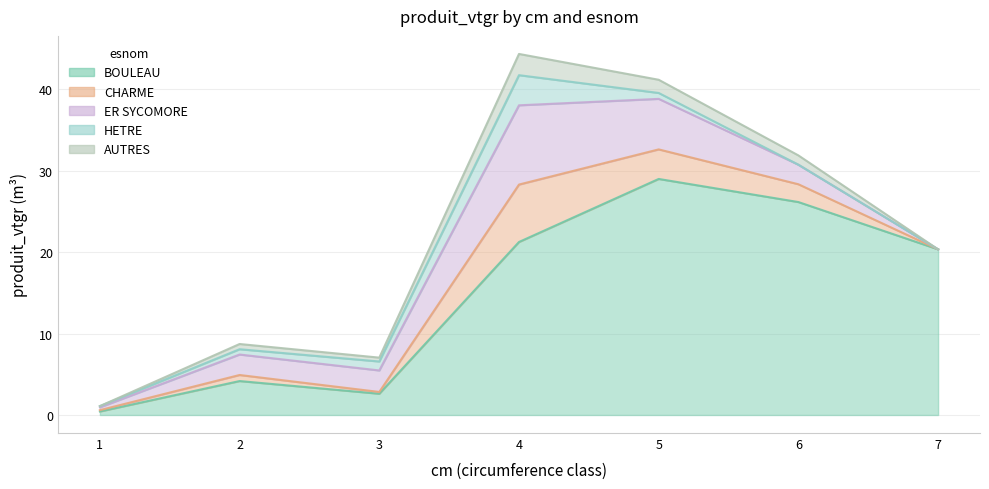

Reading left to right, list all the values displayed in this chart.

BOULEAU: 0.4	4.2	2.6	21.2	29.0	26.1	20.3
CHARME: 0.2	0.7	0.2	7.1	3.6	2.2	0.0
ER SYCOMORE: 0.3	2.5	2.6	9.7	6.2	2.4	0.0
HETRE: 0.1	0.7	1.1	3.7	0.7	0.0	0.0
AUTRES: 0.0	0.6	0.5	2.6	1.6	1.1	0.0